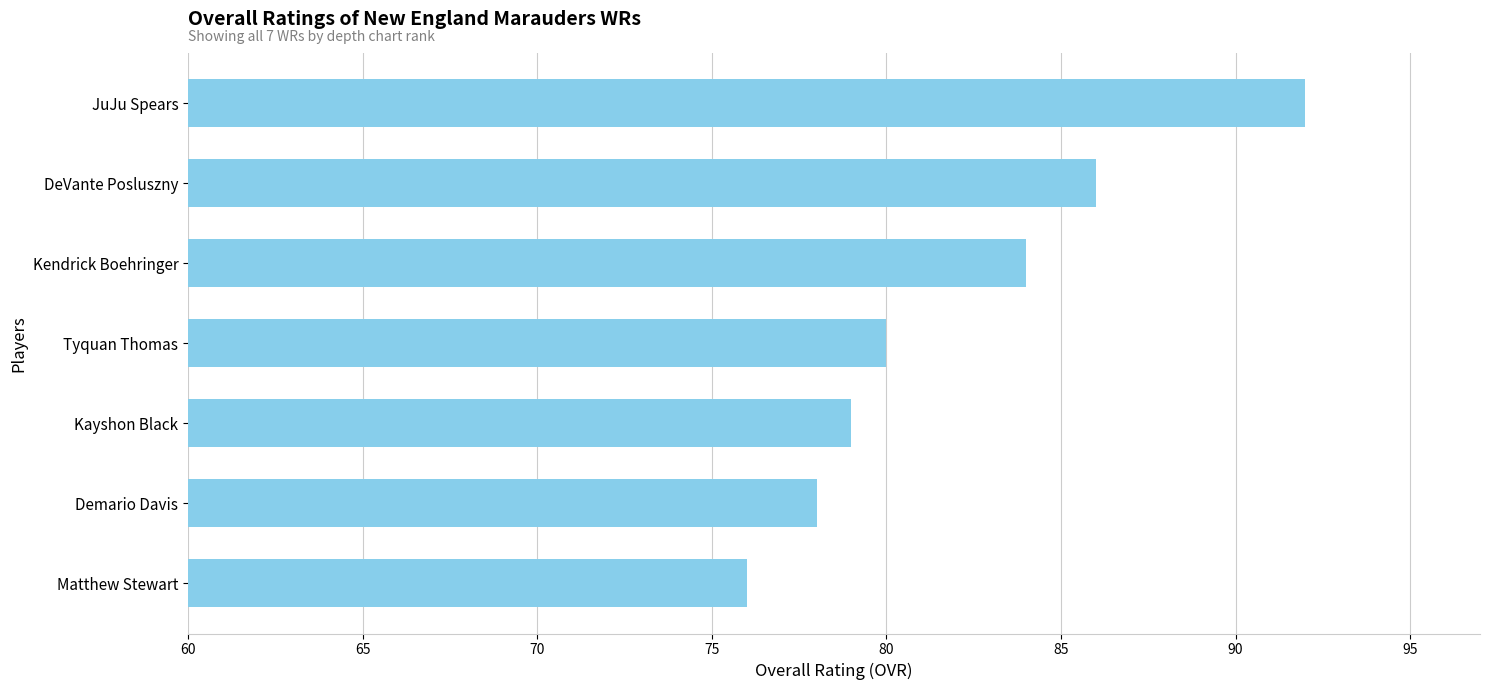

The value at DeVante Posluszny is 143. True or false?

False